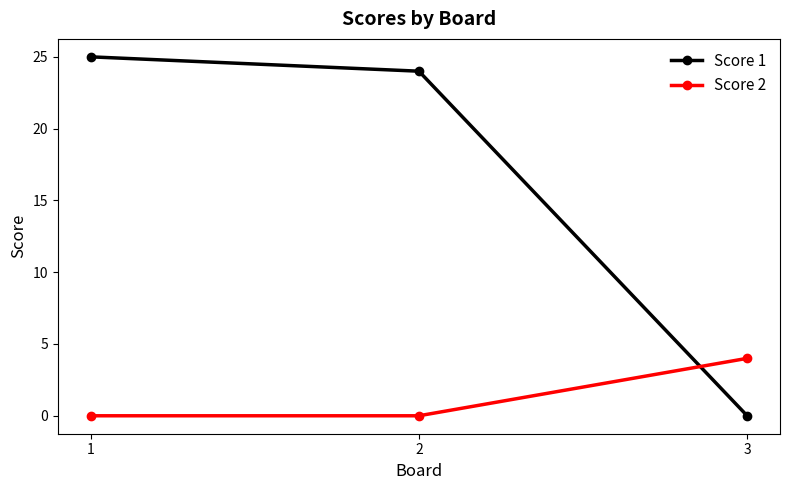

List the series in order of their peak value, lowest first.

Score 2, Score 1